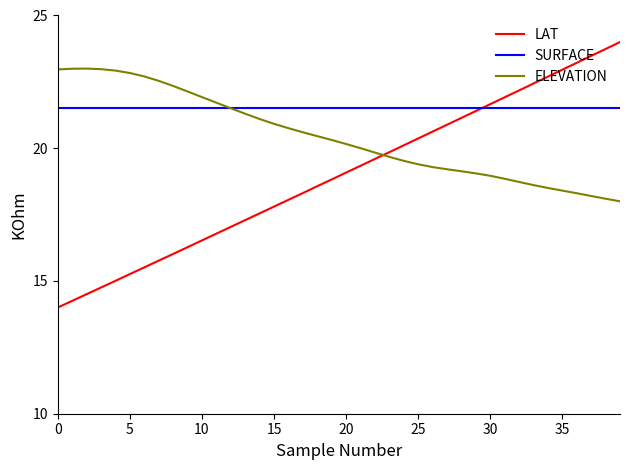

What is the maximum value for LAT?

24.0